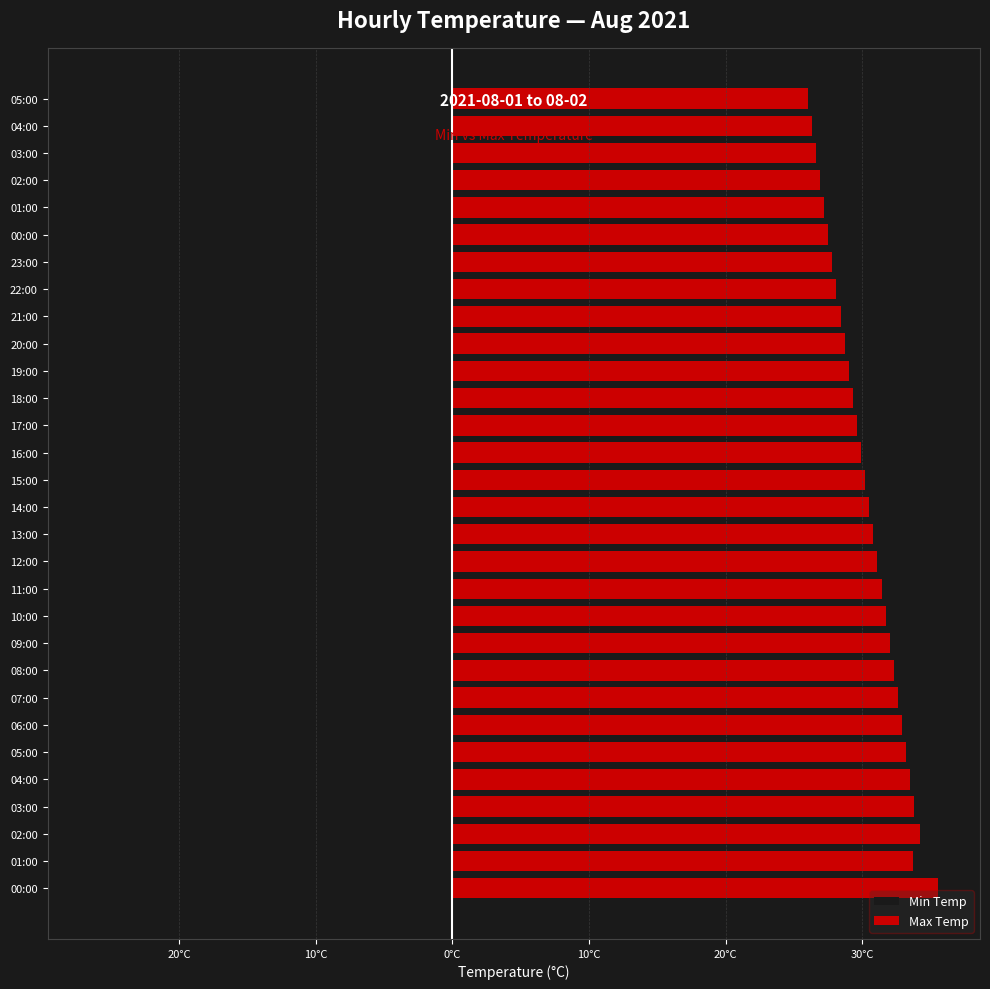

Rank the series by their maximum value, from lowest to highest.

Min Temp, Max Temp